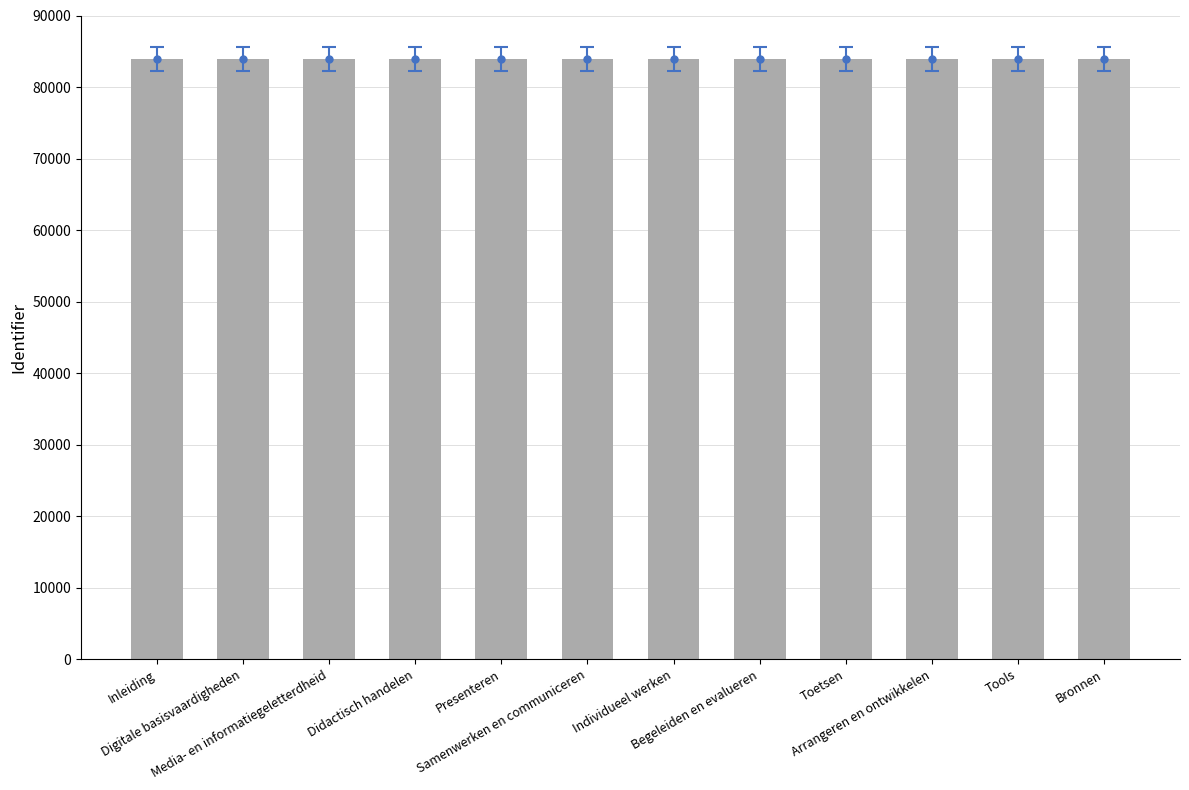

Between Tools and Media- en informatiegeletterdheid, which is larger?

Tools